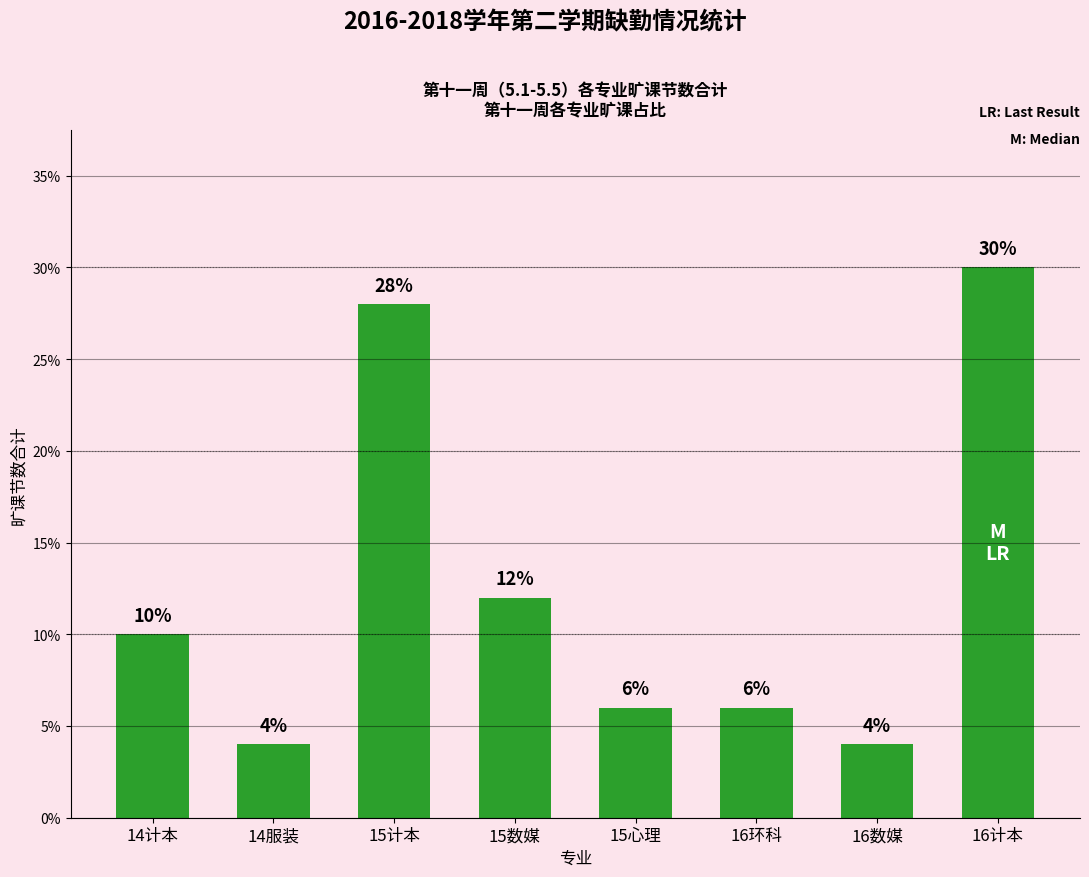

Are the bars grouped side by side (vs. stacked)?

No